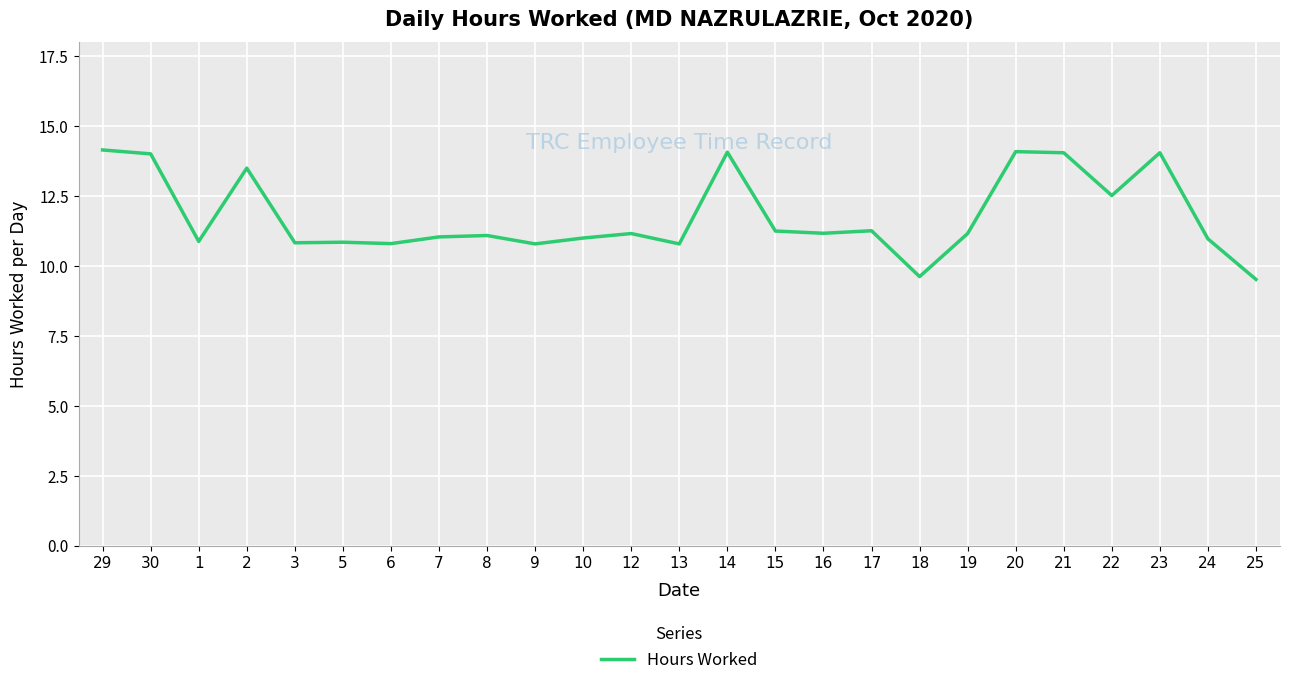

What is the average value?

11.8